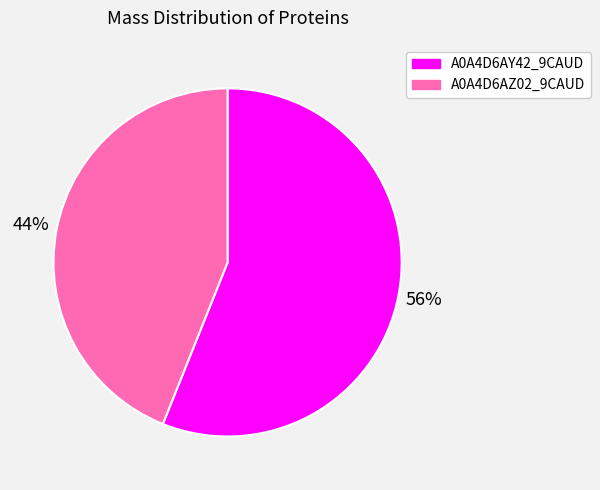

To the nearest percent, what portion does A0A4D6AZ02_9CAUD represent?

44%